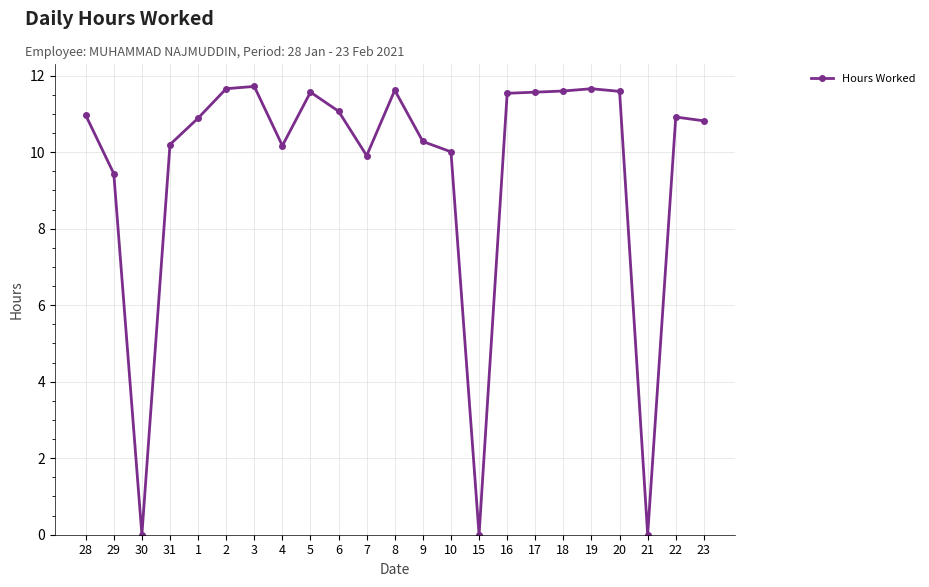

What is the change in value from 20 to 22?

-0.7